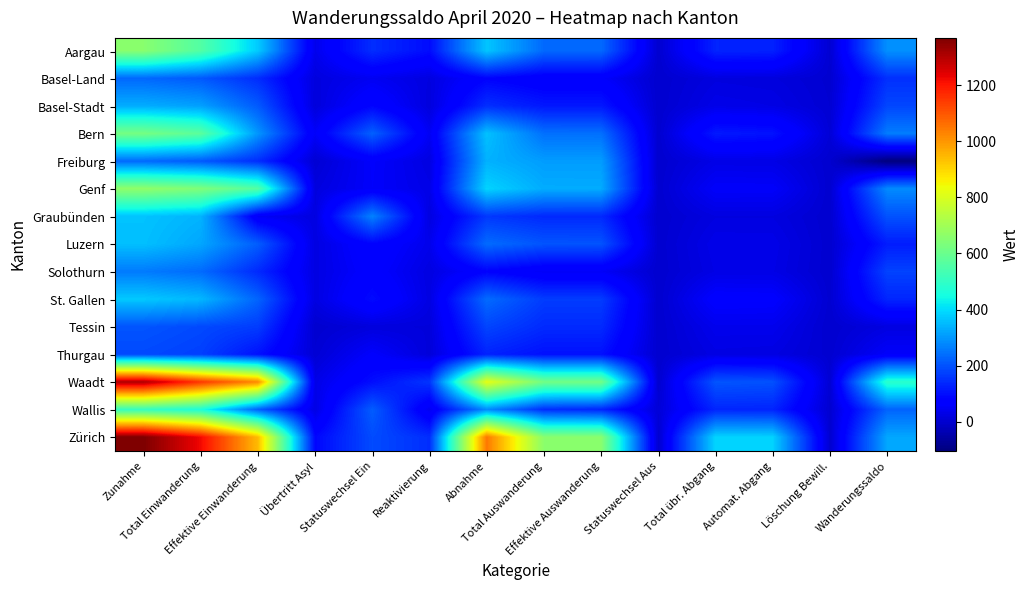

Reading left to right, transcribe all the data shown in this chart.

Aargau: Zunahme=655	Total Einwanderung=558	Effektive Einwanderung=374	Übertritt Asyl=38	Statuswechsel Ein=146	Reaktivierung=97	Abnahme=366	Total Auswanderung=234	Effektive Auswanderung=233	Statuswechsel Aus=1	Total übr. Abgang=132	Automat. Abgang=128	Löschung Bewill.=4	Wanderungssaldo=289
Basel-Land: Zunahme=232	Total Einwanderung=210	Effektive Einwanderung=145	Übertritt Asyl=20	Statuswechsel Ein=45	Reaktivierung=22	Abnahme=82	Total Auswanderung=61	Effektive Auswanderung=61	Statuswechsel Aus=0	Total übr. Abgang=21	Automat. Abgang=18	Löschung Bewill.=3	Wanderungssaldo=150
Basel-Stadt: Zunahme=331	Total Einwanderung=313	Effektive Einwanderung=212	Übertritt Asyl=16	Statuswechsel Ein=85	Reaktivierung=18	Abnahme=148	Total Auswanderung=115	Effektive Auswanderung=115	Statuswechsel Aus=0	Total übr. Abgang=33	Automat. Abgang=28	Löschung Bewill.=5	Wanderungssaldo=183
Bern: Zunahme=621	Total Einwanderung=574	Effektive Einwanderung=298	Übertritt Asyl=55	Statuswechsel Ein=221	Reaktivierung=47	Abnahme=360	Total Auswanderung=244	Effektive Auswanderung=243	Statuswechsel Aus=1	Total übr. Abgang=116	Automat. Abgang=106	Löschung Bewill.=10	Wanderungssaldo=261
Freiburg: Zunahme=234	Total Einwanderung=211	Effektive Einwanderung=146	Übertritt Asyl=6	Statuswechsel Ein=59	Reaktivierung=23	Abnahme=338	Total Auswanderung=308	Effektive Auswanderung=308	Statuswechsel Aus=0	Total übr. Abgang=30	Automat. Abgang=29	Löschung Bewill.=1	Wanderungssaldo=-104
Genf: Zunahme=668	Total Einwanderung=638	Effektive Einwanderung=561	Übertritt Asyl=20	Statuswechsel Ein=57	Reaktivierung=30	Abnahme=387	Total Auswanderung=330	Effektive Auswanderung=329	Statuswechsel Aus=1	Total übr. Abgang=57	Automat. Abgang=56	Löschung Bewill.=1	Wanderungssaldo=281
Graubünden: Zunahme=363	Total Einwanderung=341	Effektive Einwanderung=50	Übertritt Asyl=22	Statuswechsel Ein=269	Reaktivierung=22	Abnahme=162	Total Auswanderung=140	Effektive Auswanderung=140	Statuswechsel Aus=0	Total übr. Abgang=22	Automat. Abgang=22	Löschung Bewill.=0	Wanderungssaldo=201
Luzern: Zunahme=358	Total Einwanderung=322	Effektive Einwanderung=216	Übertritt Asyl=24	Statuswechsel Ein=82	Reaktivierung=36	Abnahme=236	Total Auswanderung=203	Effektive Auswanderung=202	Statuswechsel Aus=1	Total übr. Abgang=33	Automat. Abgang=32	Löschung Bewill.=1	Wanderungssaldo=122
Solothurn: Zunahme=259	Total Einwanderung=236	Effektive Einwanderung=141	Übertritt Asyl=25	Statuswechsel Ein=70	Reaktivierung=23	Abnahme=81	Total Auswanderung=52	Effektive Auswanderung=52	Statuswechsel Aus=0	Total übr. Abgang=29	Automat. Abgang=29	Löschung Bewill.=0	Wanderungssaldo=178
St. Gallen: Zunahme=371	Total Einwanderung=346	Effektive Einwanderung=226	Übertritt Asyl=24	Statuswechsel Ein=96	Reaktivierung=25	Abnahme=236	Total Auswanderung=168	Effektive Auswanderung=168	Statuswechsel Aus=0	Total übr. Abgang=68	Automat. Abgang=65	Löschung Bewill.=3	Wanderungssaldo=135
Tessin: Zunahme=203	Total Einwanderung=187	Effektive Einwanderung=168	Übertritt Asyl=1	Statuswechsel Ein=18	Reaktivierung=16	Abnahme=180	Total Auswanderung=142	Effektive Auswanderung=142	Statuswechsel Aus=0	Total übr. Abgang=38	Automat. Abgang=38	Löschung Bewill.=0	Wanderungssaldo=23
Thurgau: Zunahme=187	Total Einwanderung=173	Effektive Einwanderung=105	Übertritt Asyl=7	Statuswechsel Ein=61	Reaktivierung=14	Abnahme=130	Total Auswanderung=104	Effektive Auswanderung=104	Statuswechsel Aus=0	Total übr. Abgang=26	Automat. Abgang=24	Löschung Bewill.=2	Wanderungssaldo=57
Waadt: Zunahme=1308	Total Einwanderung=1150	Effektive Einwanderung=1019	Übertritt Asyl=31	Statuswechsel Ein=100	Reaktivierung=158	Abnahme=821	Total Auswanderung=617	Effektive Auswanderung=617	Statuswechsel Aus=0	Total übr. Abgang=204	Automat. Abgang=198	Löschung Bewill.=6	Wanderungssaldo=487
Wallis: Zunahme=508	Total Einwanderung=464	Effektive Einwanderung=221	Übertritt Asyl=27	Statuswechsel Ein=216	Reaktivierung=44	Abnahme=282	Total Auswanderung=147	Effektive Auswanderung=135	Statuswechsel Aus=12	Total übr. Abgang=135	Automat. Abgang=133	Löschung Bewill.=2	Wanderungssaldo=226
Zürich: Zunahme=1368	Total Einwanderung=1221	Effektive Einwanderung=942	Übertritt Asyl=89	Statuswechsel Ein=190	Reaktivierung=147	Abnahme=1045	Total Auswanderung=658	Effektive Auswanderung=657	Statuswechsel Aus=1	Total übr. Abgang=387	Automat. Abgang=385	Löschung Bewill.=2	Wanderungssaldo=323